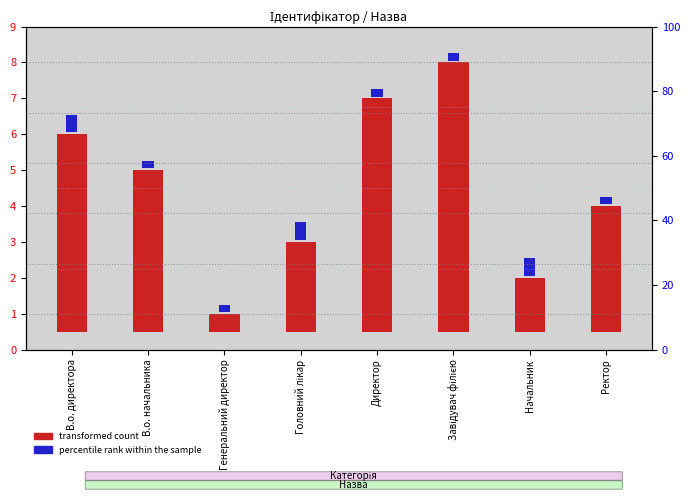

How many categories are shown in the chart?

8